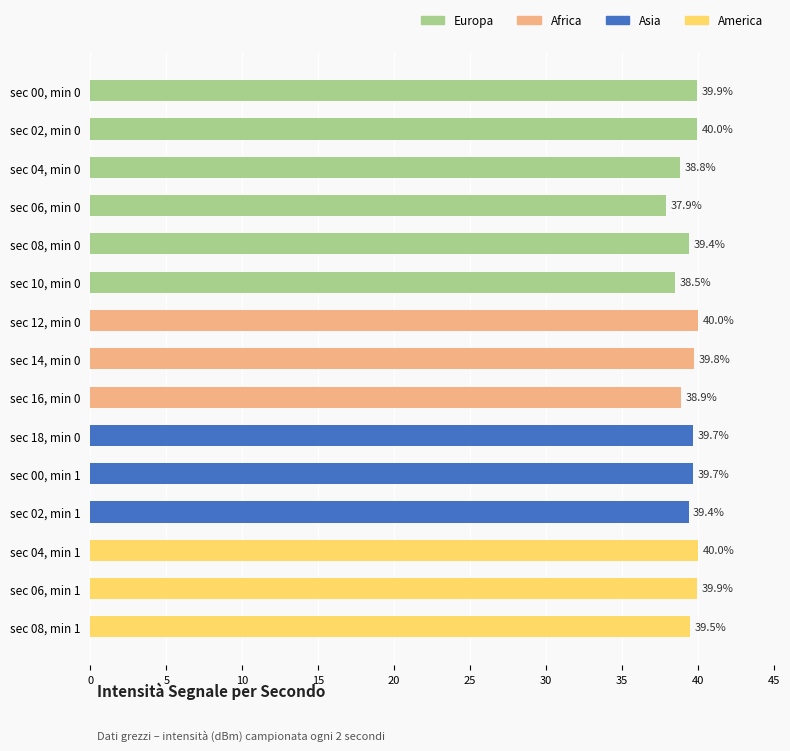

Which has a higher value, sec 00, min 1 or sec 04, min 0?

sec 00, min 1